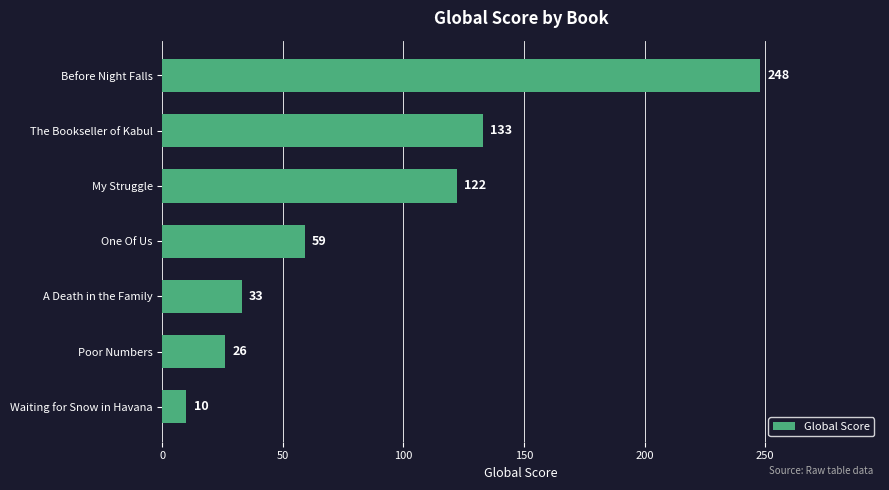

List the labels in order of value, smallest first.

Waiting for Snow in Havana, Poor Numbers, A Death in the Family, One Of Us, My Struggle, The Bookseller of Kabul, Before Night Falls